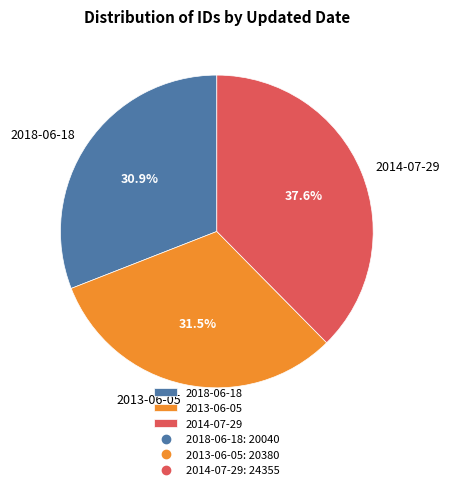

To the nearest percent, what portion does 2018-06-18 represent?

31%